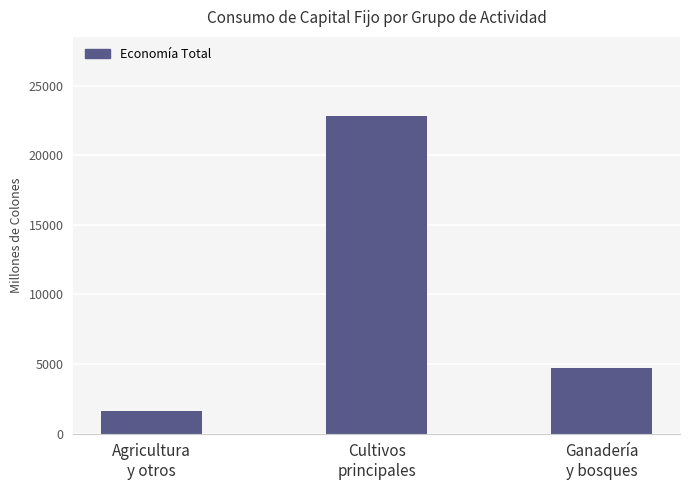

What is the average value?

9716.1